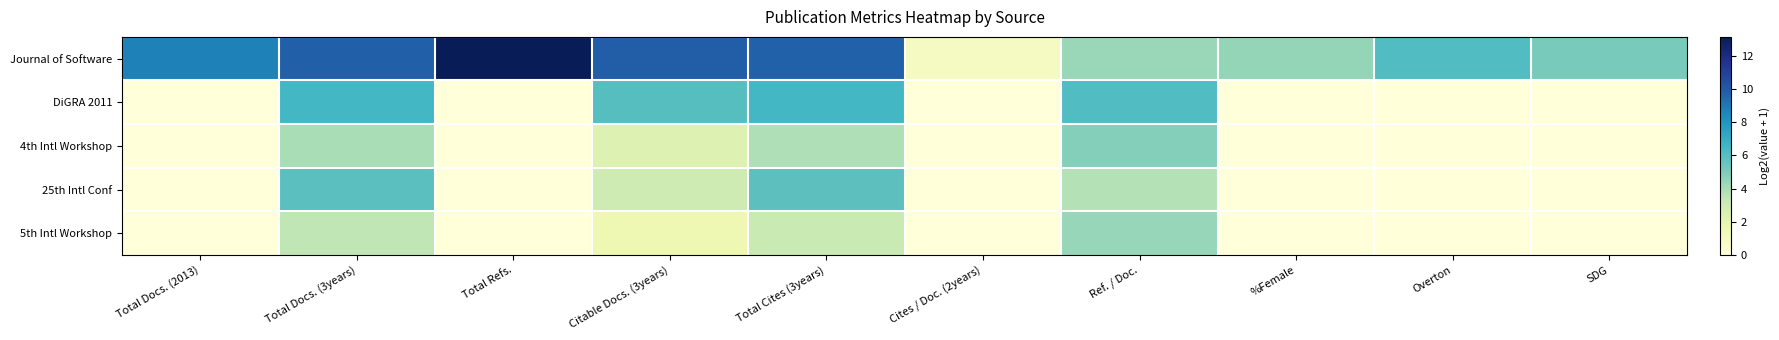

Reading left to right, what are all the values shown in this chart?

Journal of Software: Total Docs. (2013)=8.7	Total Docs. (3years)=9.8	Total Refs.=13.1	Citable Docs. (3years)=9.9	Total Cites (3years)=9.7	Cites / Doc. (2years)=1.0	Ref. / Doc.=4.3	%Female=4.5	Overton=6.1	SDG=5.1
DiGRA 2011: Total Docs. (2013)=0.0	Total Docs. (3years)=6.5	Total Refs.=0.0	Citable Docs. (3years)=6.0	Total Cites (3years)=6.5	Cites / Doc. (2years)=0.0	Ref. / Doc.=6.1	%Female=0.0	Overton=0.0	SDG=0.0
4th Intl Workshop: Total Docs. (2013)=0.0	Total Docs. (3years)=4.0	Total Refs.=0.0	Citable Docs. (3years)=2.3	Total Cites (3years)=3.8	Cites / Doc. (2years)=0.0	Ref. / Doc.=4.8	%Female=0.0	Overton=0.0	SDG=0.0
25th Intl Conf: Total Docs. (2013)=0.0	Total Docs. (3years)=5.9	Total Refs.=0.0	Citable Docs. (3years)=3.0	Total Cites (3years)=5.8	Cites / Doc. (2years)=0.0	Ref. / Doc.=3.7	%Female=0.0	Overton=0.0	SDG=0.0
5th Intl Workshop: Total Docs. (2013)=0.0	Total Docs. (3years)=3.5	Total Refs.=0.0	Citable Docs. (3years)=1.6	Total Cites (3years)=3.2	Cites / Doc. (2years)=0.0	Ref. / Doc.=4.4	%Female=0.0	Overton=0.0	SDG=0.0